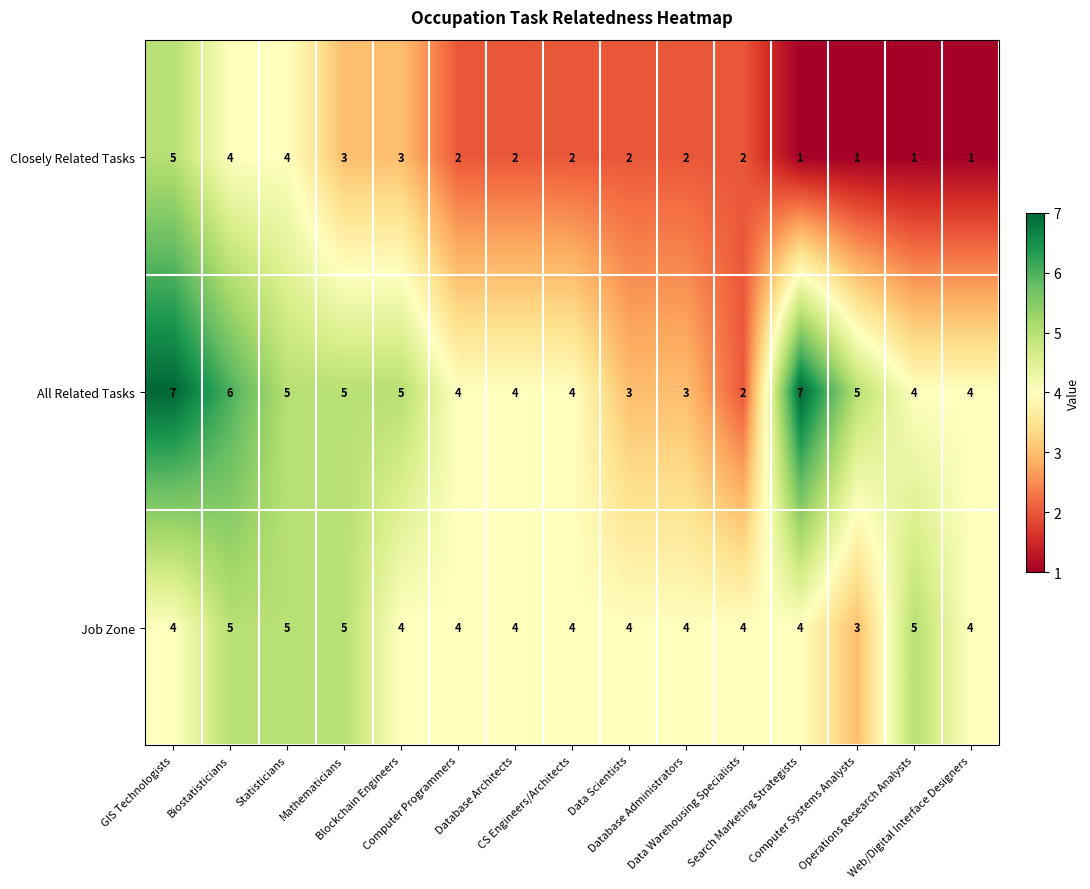

At which category is the sum across all series the highest?

GIS Technologists